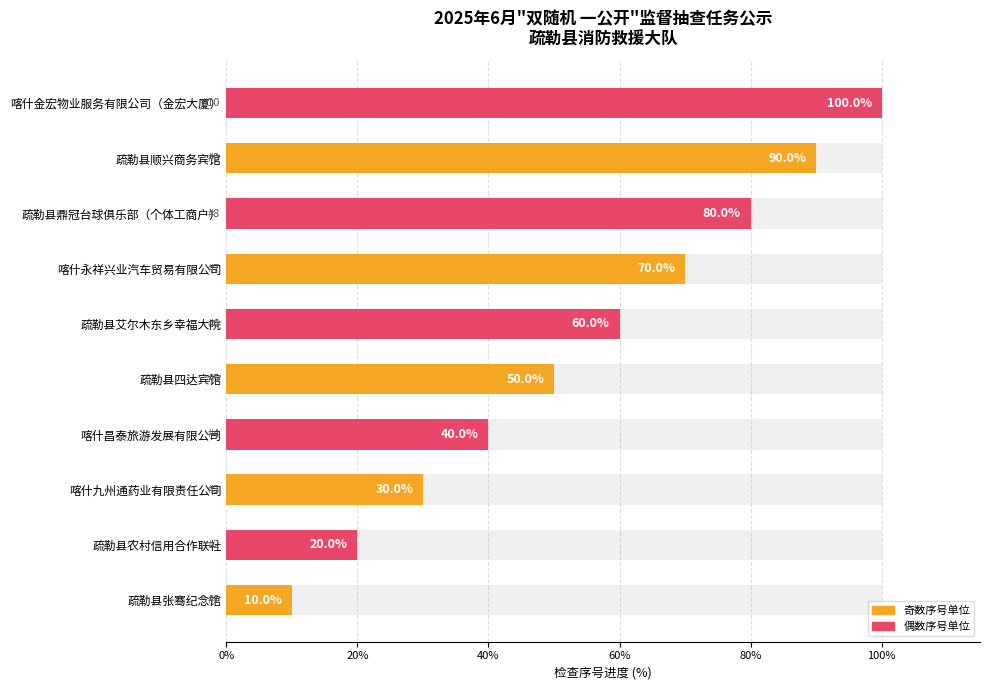

What position from the left is 喀什昌泰旅游发展有限公司?

4